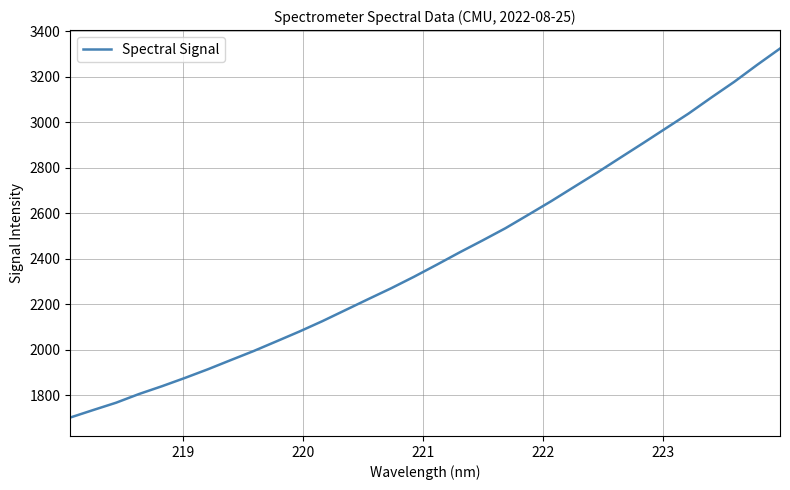

What is the smallest value displayed?

1702.7